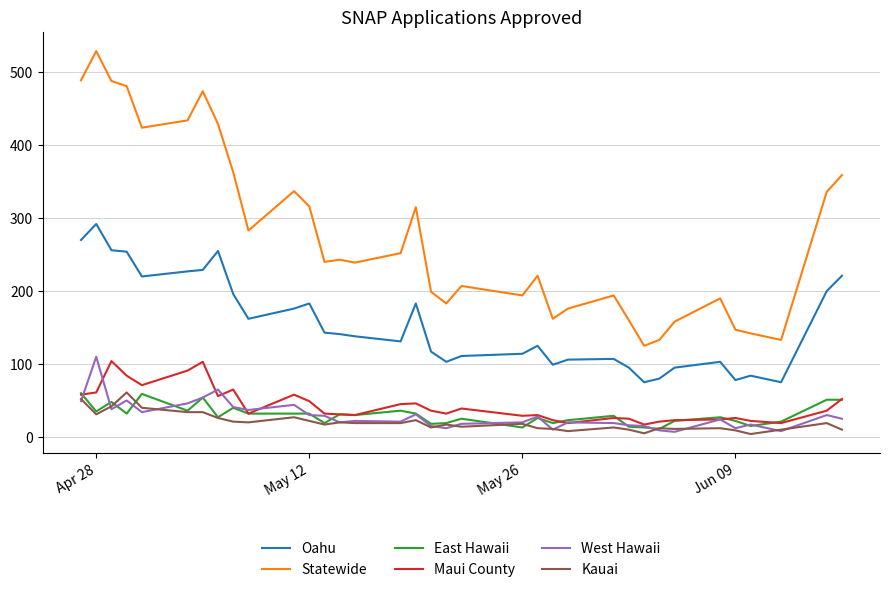

True or false: Statewide and West Hawaii cross at least once.

False